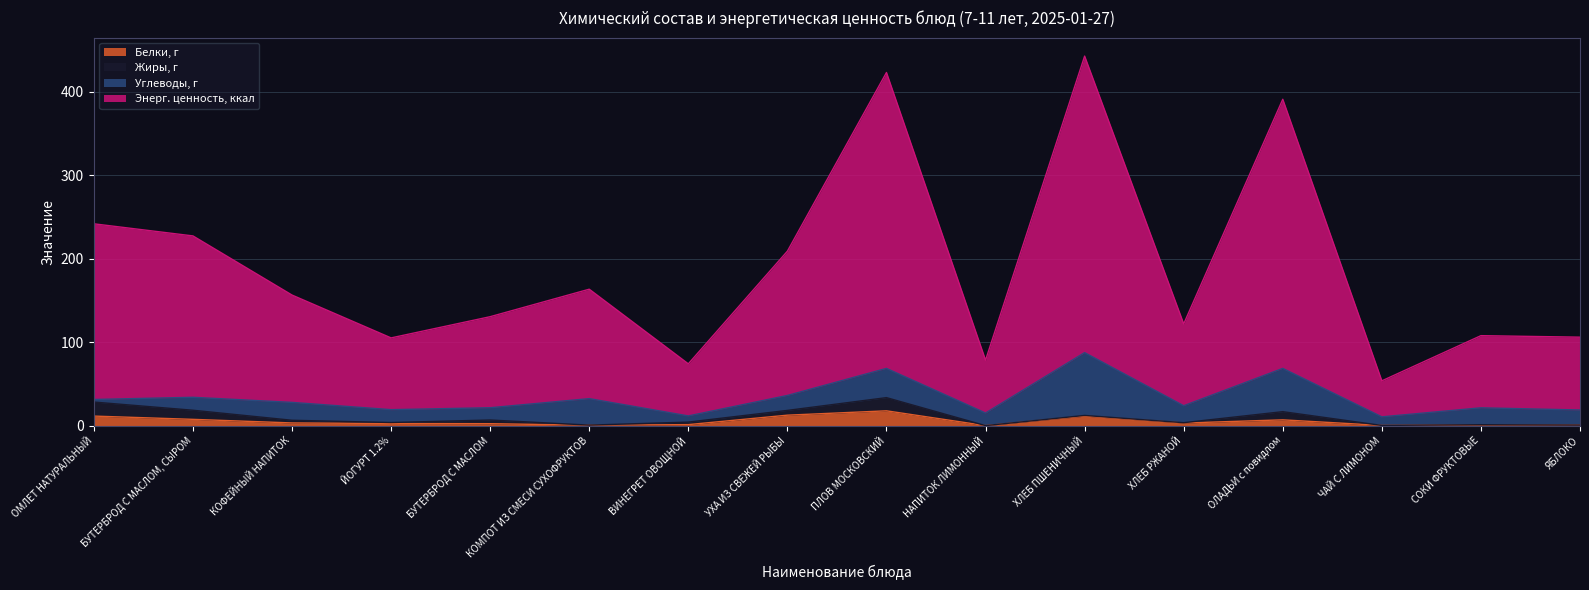

What is the difference between the highest and lowest values at ОЛАДЬИ с повидлом?

383.8